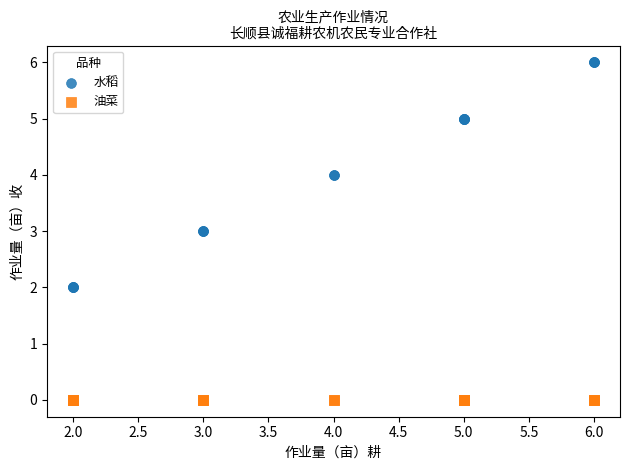

Which series reaches the maximum Y coordinate?

水稻